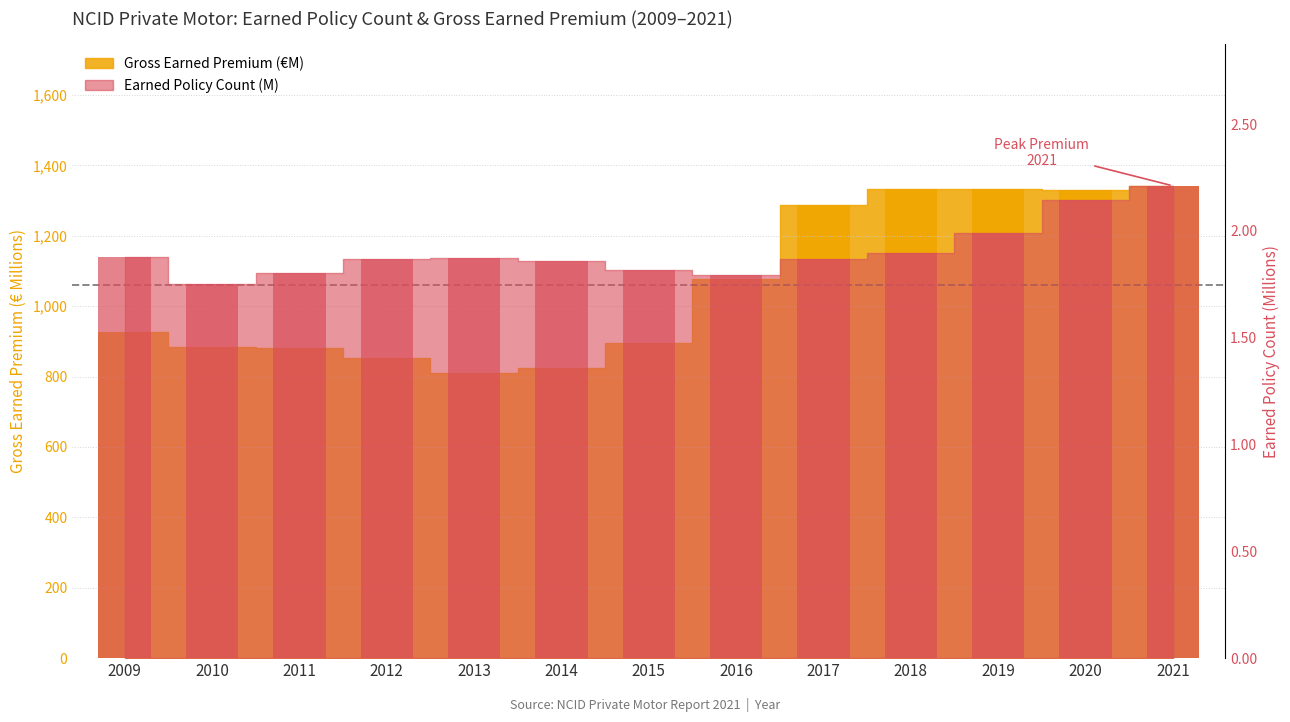

Which has a higher value, 2015 or 2021?

2021